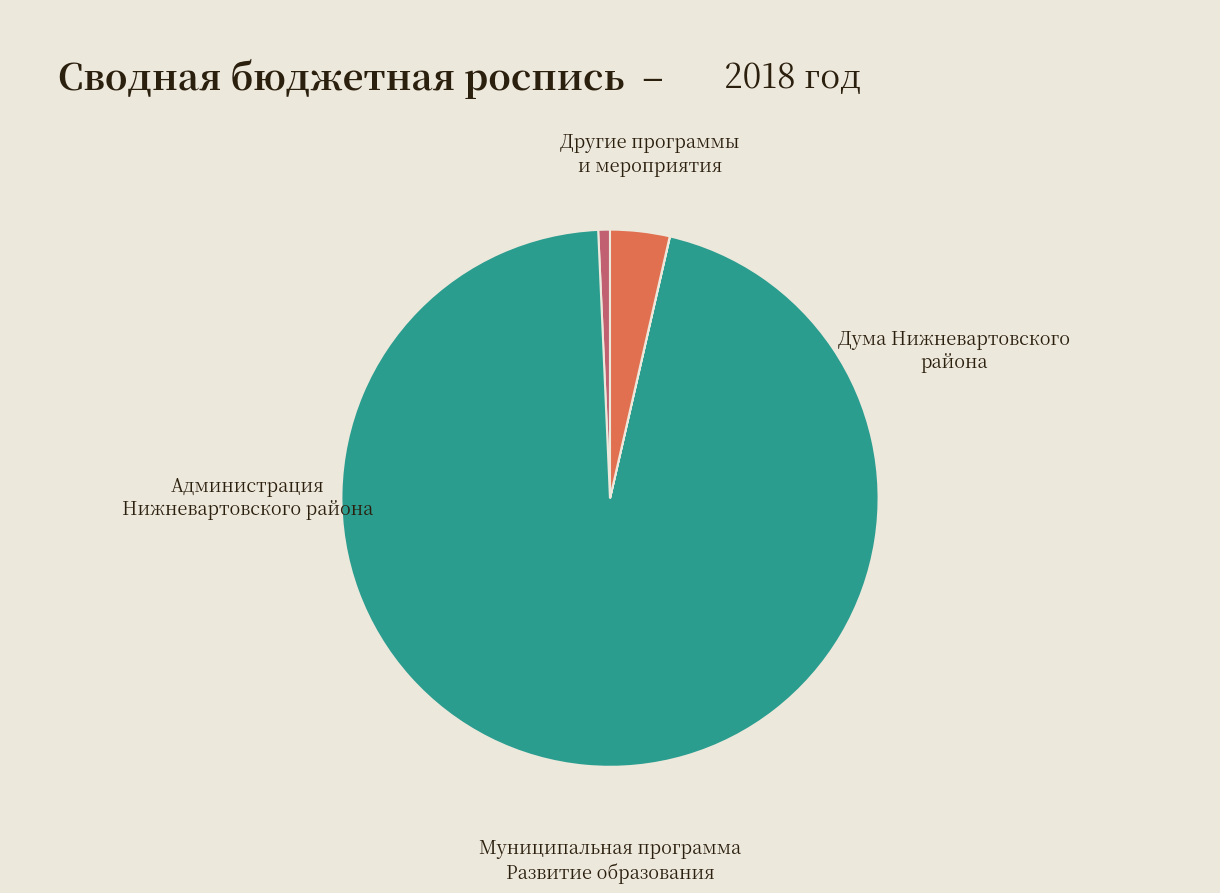

Does any single category account for the majority?

Yes